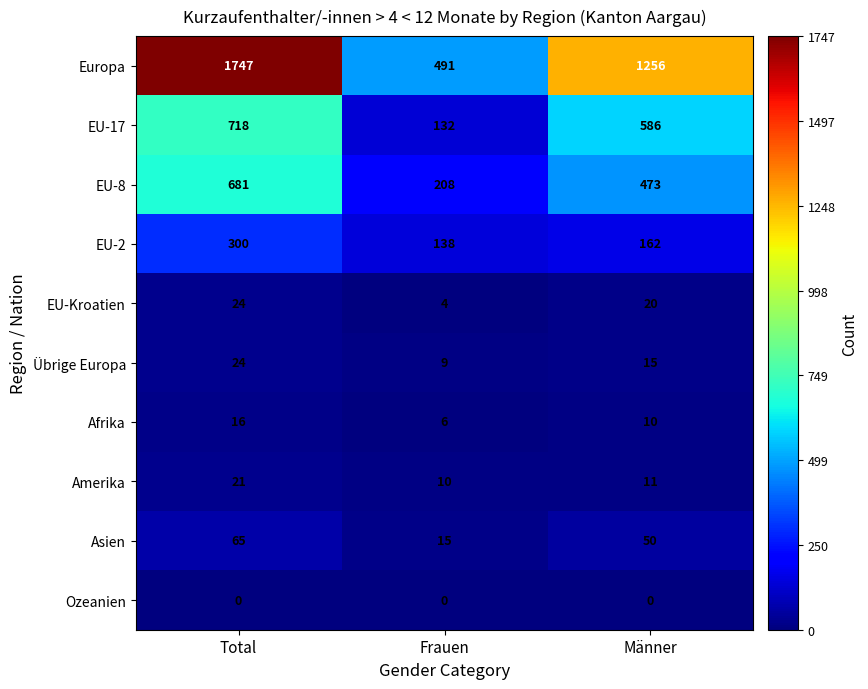

At which label does Europa reach its peak?

Total